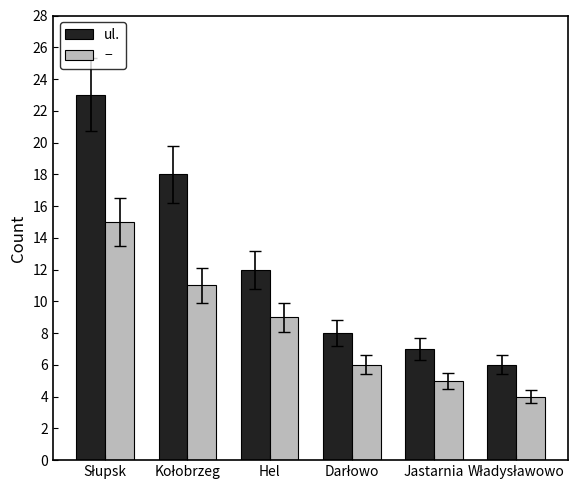

How many bars are there in each group?

2